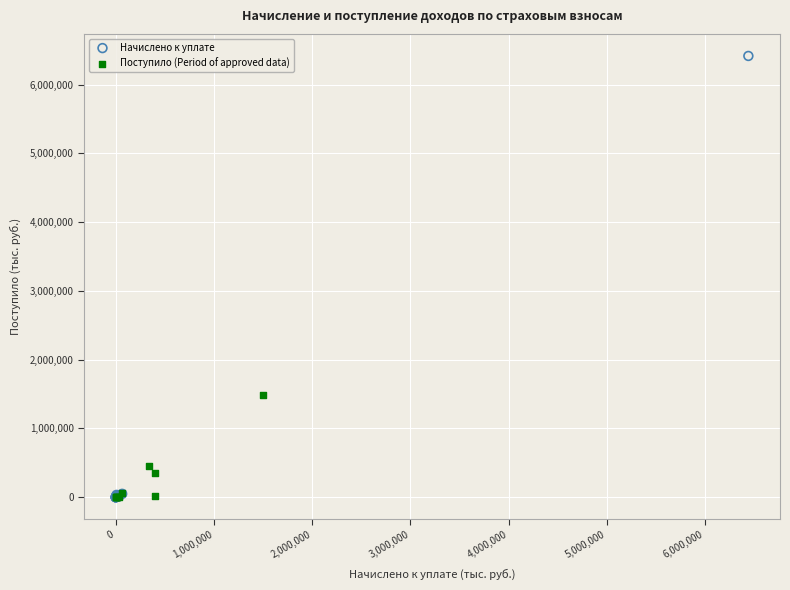

Which series contains the highest Y value?

Начислено к уплате